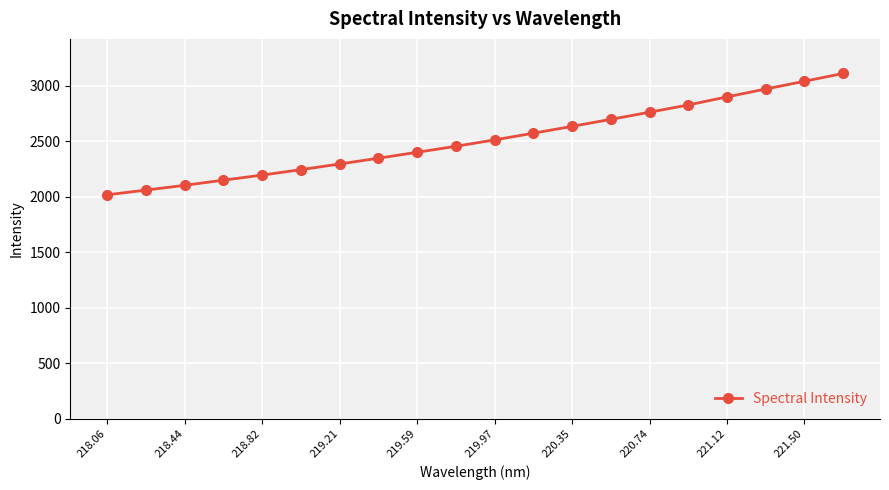

How many categories are shown in the chart?

20